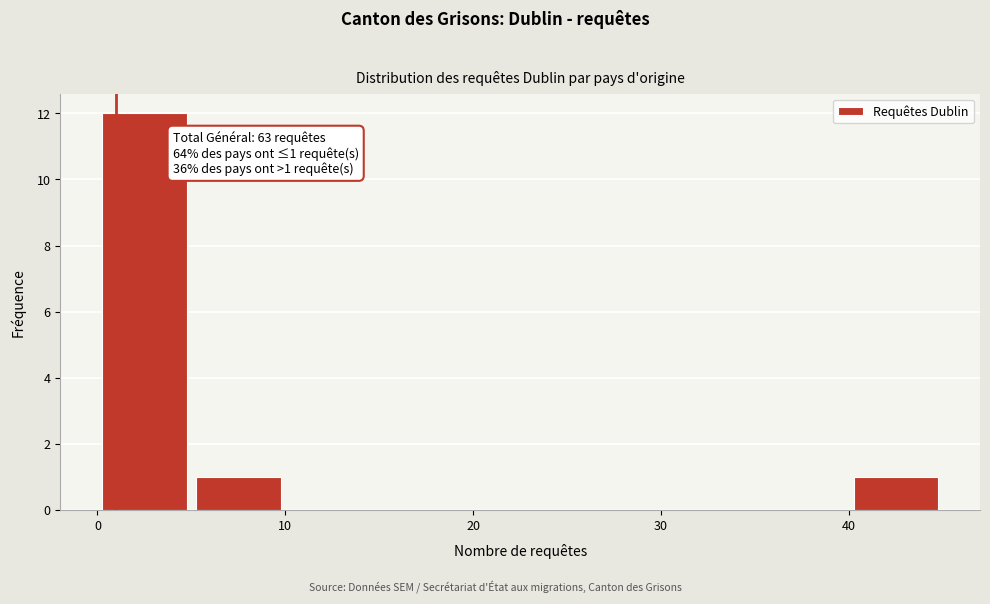

Which range on the x-axis has the tallest bar?

0 to 5